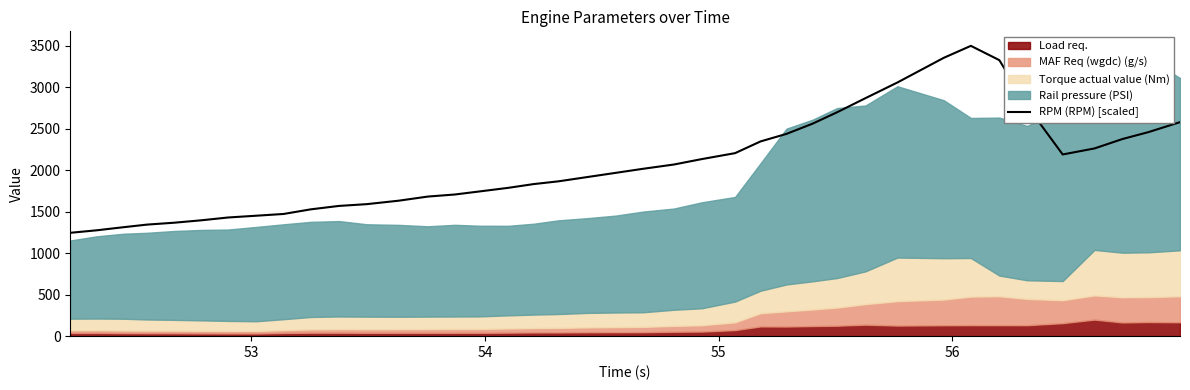

Reading left to right, extract all data points from this chart.

1245.5	1275.6	1313.4	1344.5	1366.9	1396.0	1430.2	1451.6	1472.5	1528.1	1569.4	1590.8	1632.7	1682.1	1707.1	1743.8	1787.2	1832.6	1865.7	1918.3	1968.8	2017.2	2068.2	2134.0	2205.4	2346.7	2437.5	2559.9	2698.6	2868.0	3057.2	3354.1	3498.4	3326.0	2772.6	2189.6	2262.1	2375.8	2458.9	2578.8